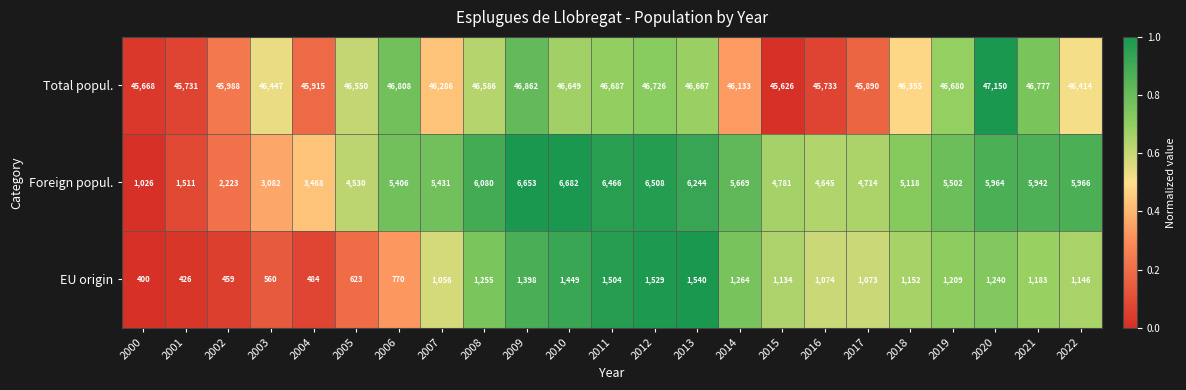

At which category does the chart reach its minimum across all series?

2000